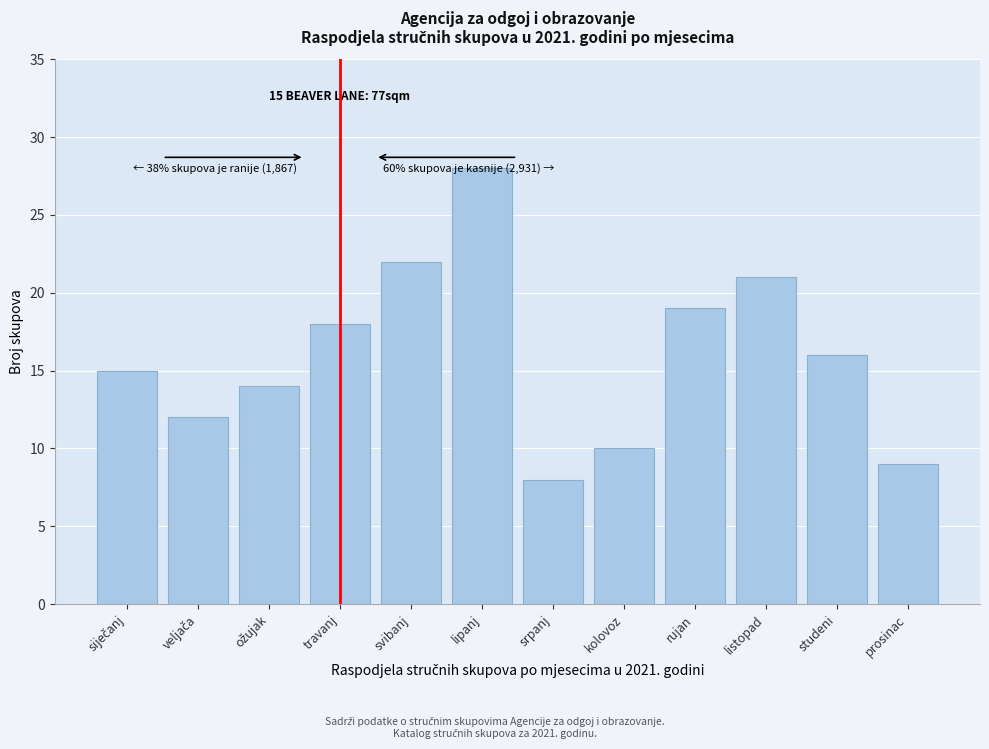

Reading left to right, what are all the values shown in this chart?

15	12	14	18	22	28	8	10	19	21	16	9